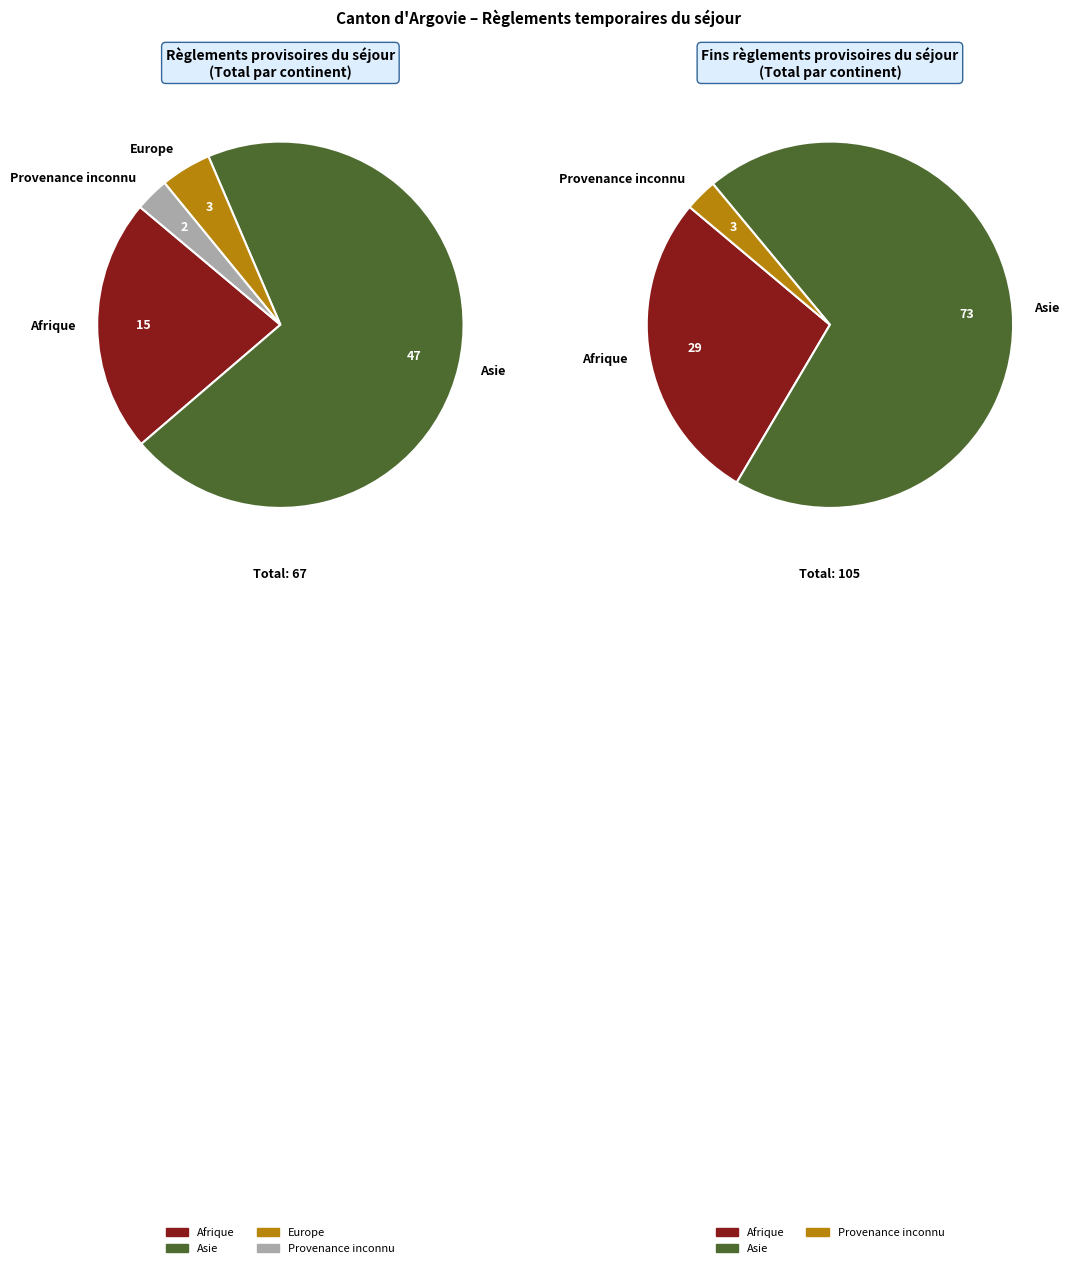

Which category has the biggest portion of the pie?

Asie